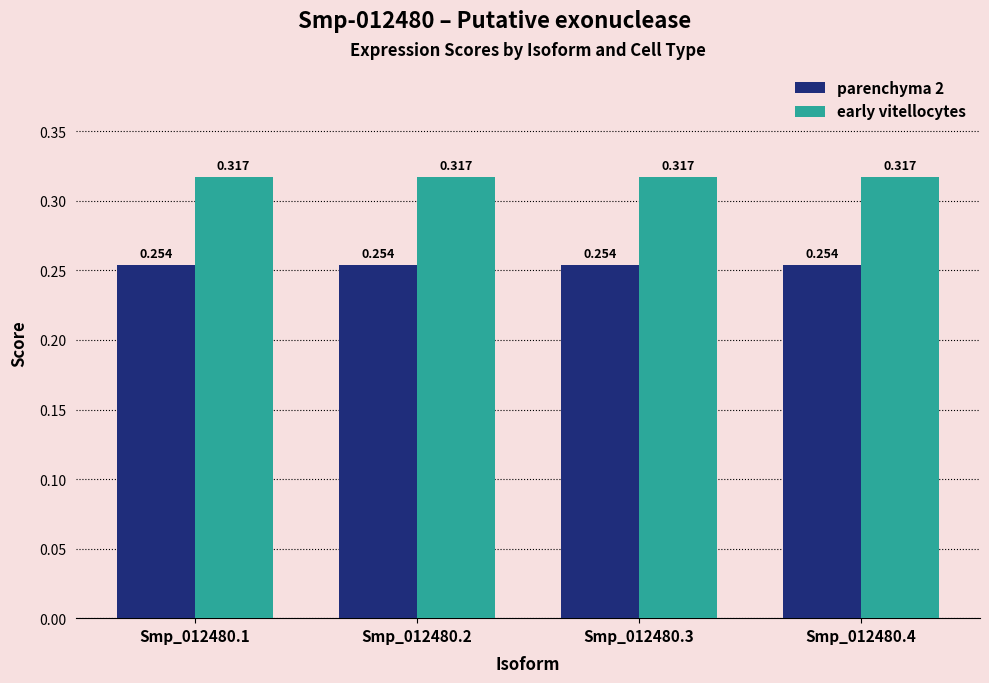

What are all the series names shown in the legend?

parenchyma 2, early vitellocytes